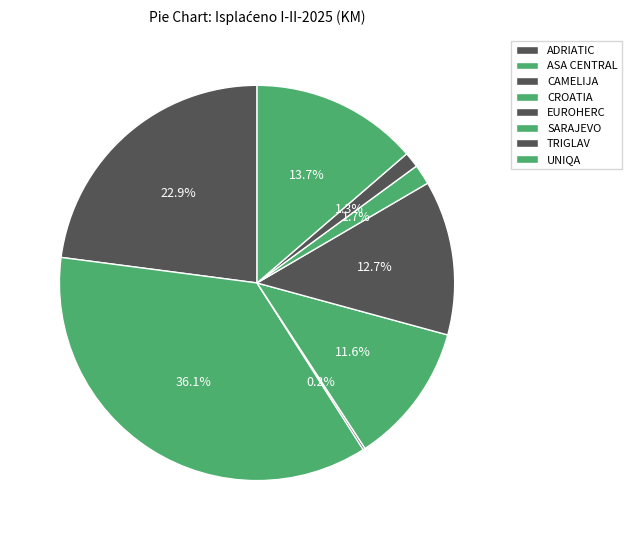

What percentage is the TRIGLAV slice, to the nearest percent?

1%